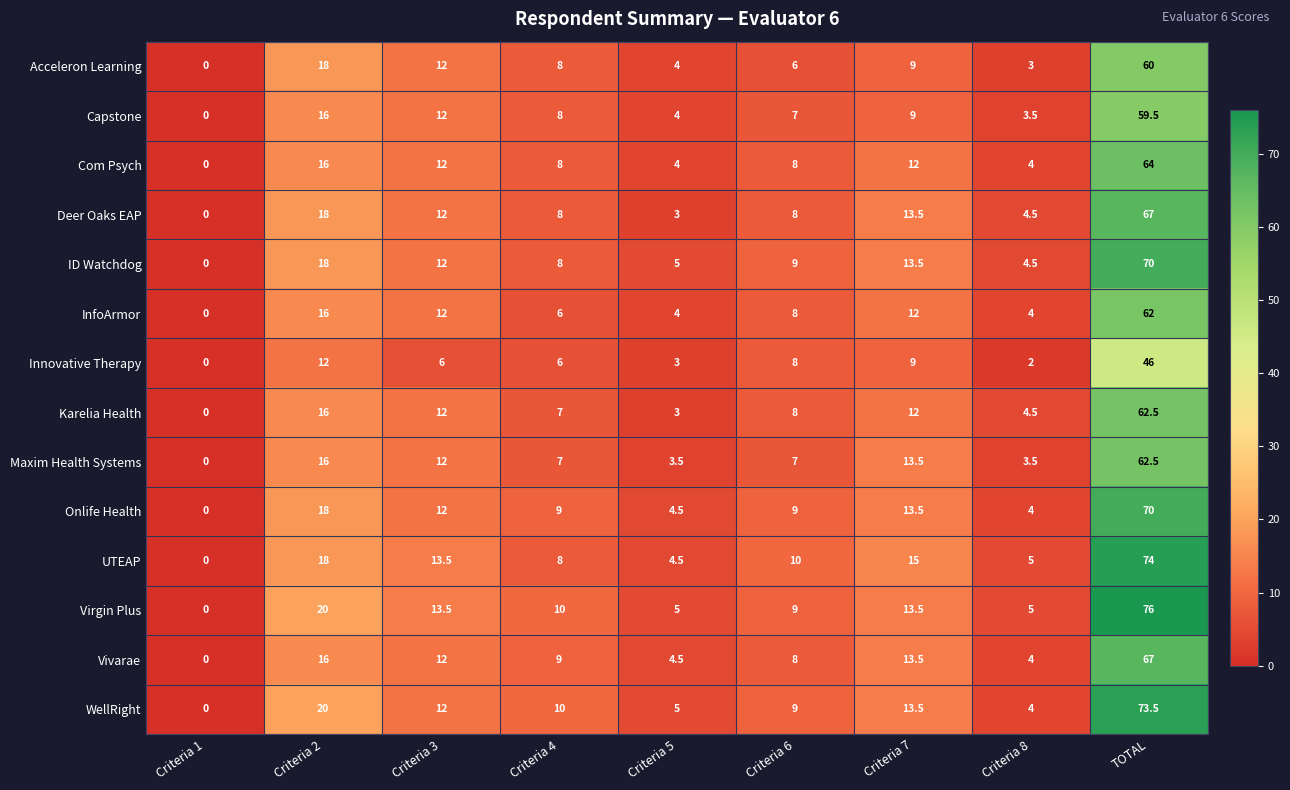

The value of Onlife Health at Criteria 6 is 9.0. True or false?

True